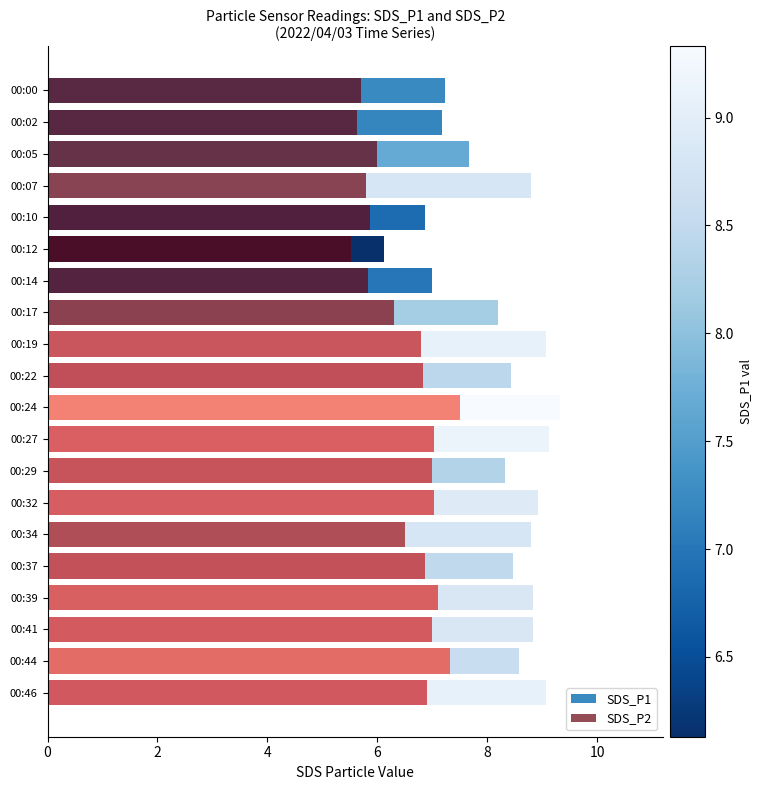

What is the minimum value shown in the chart?

5.5